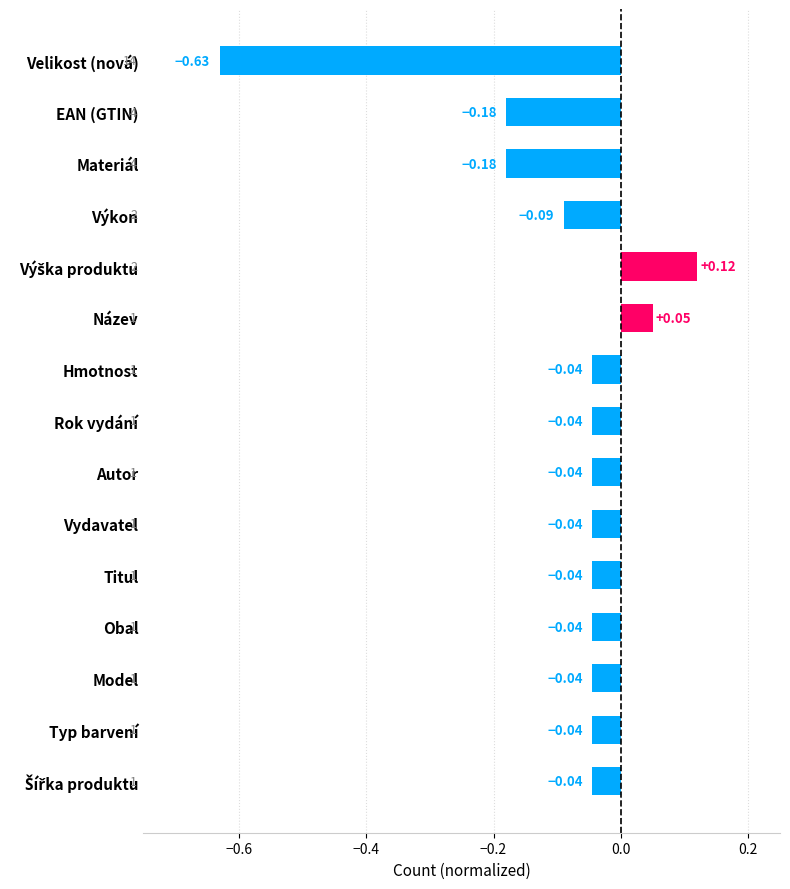

How many positive values are there?

2